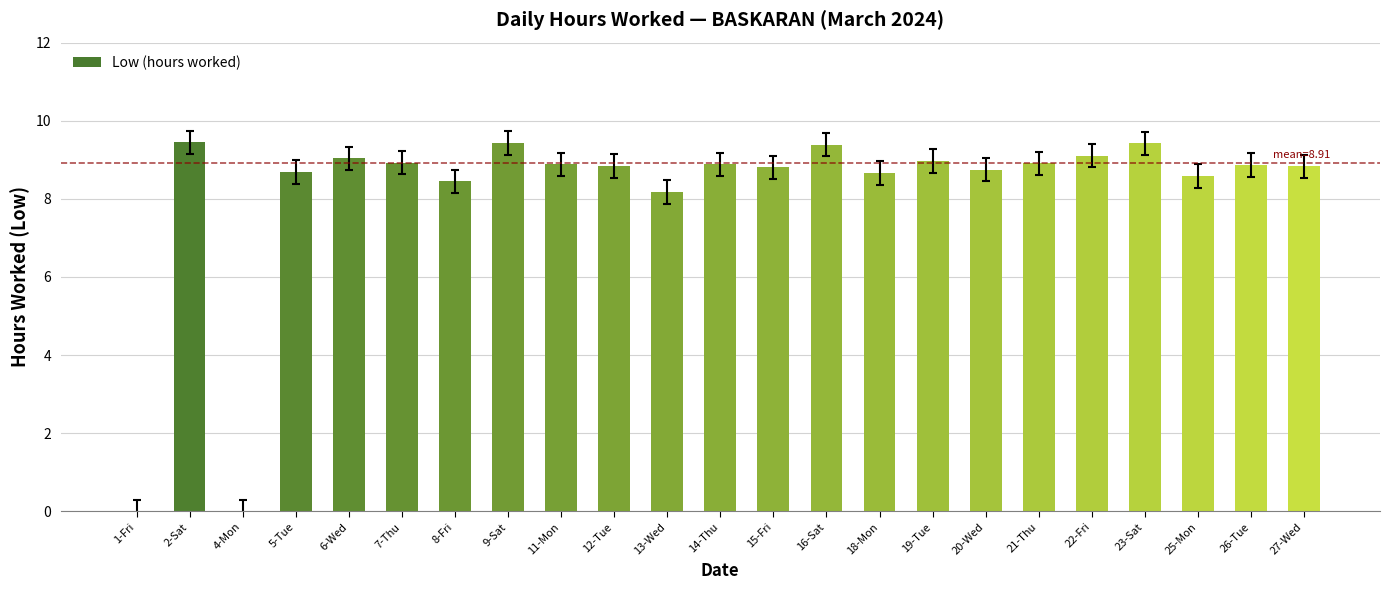

What is the sum of all values?

187.1